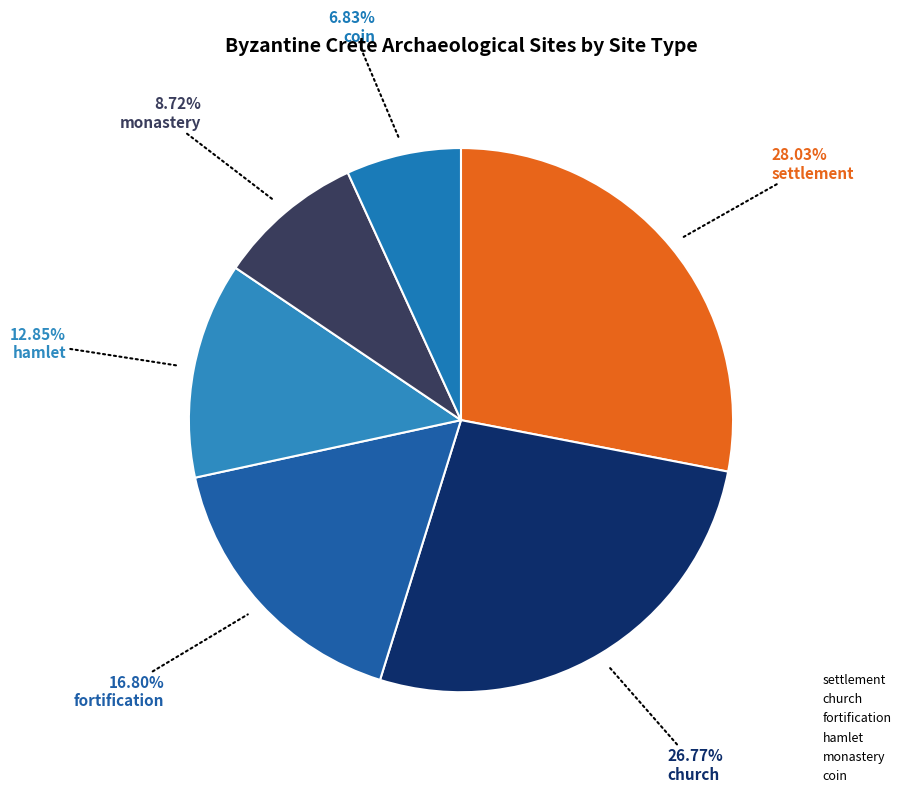

Count the number of slices in the pie.

6